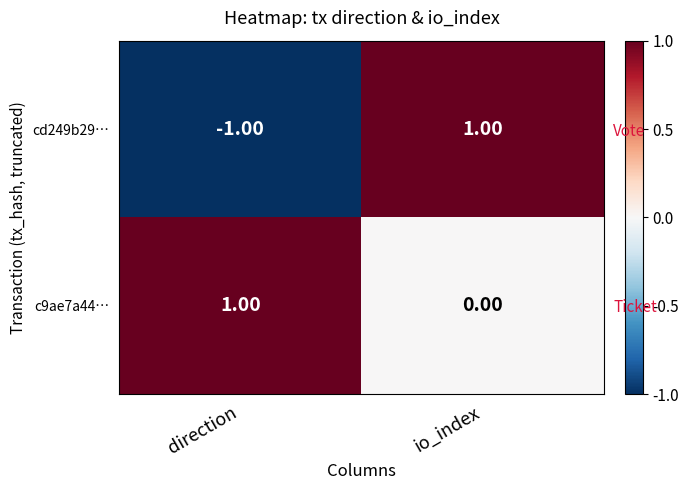

What is the approximate value of c9ae7a44… at direction?

1